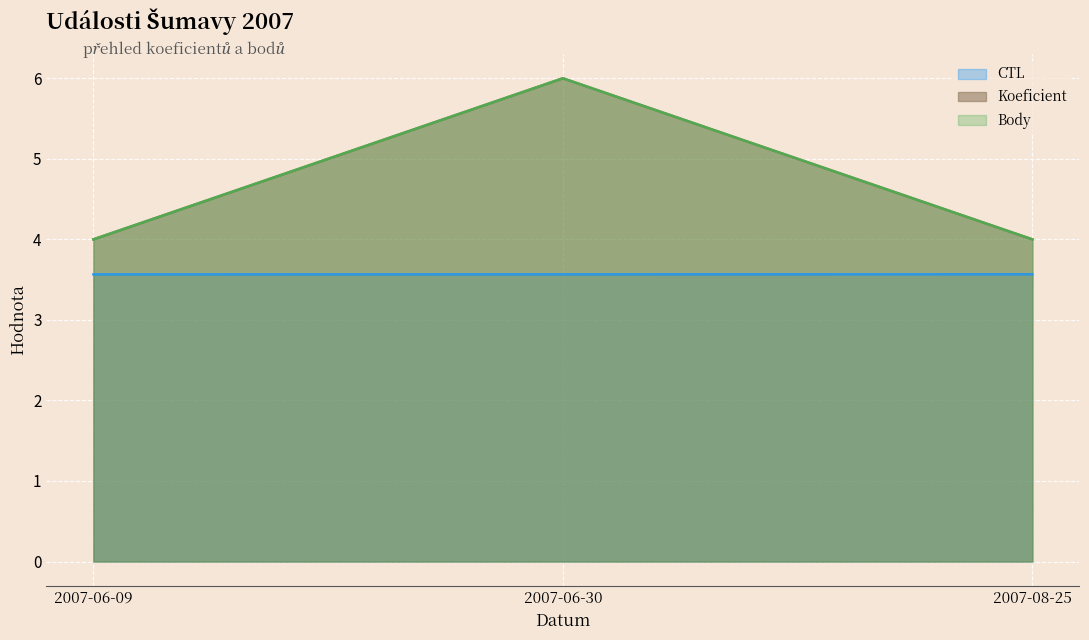

Which category has the highest value across all series?

2007-06-30